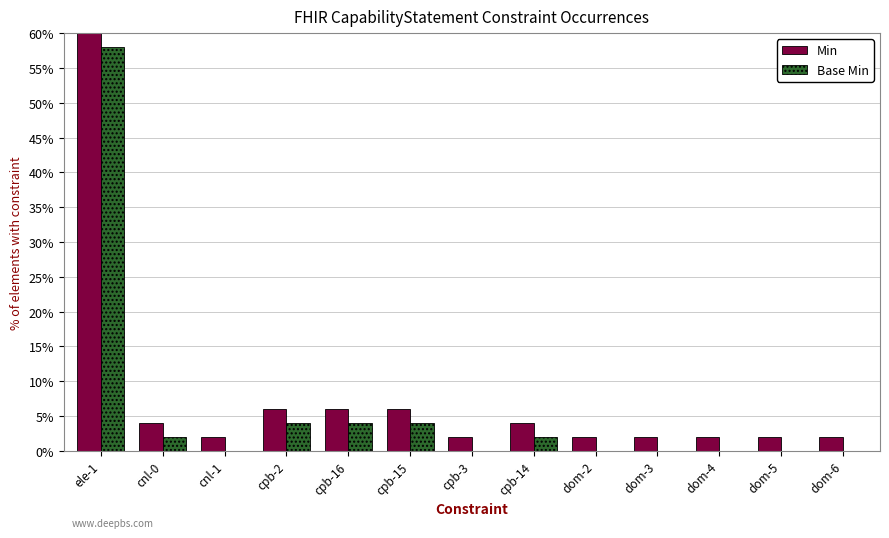

What is the sum of all Min values?

100.0